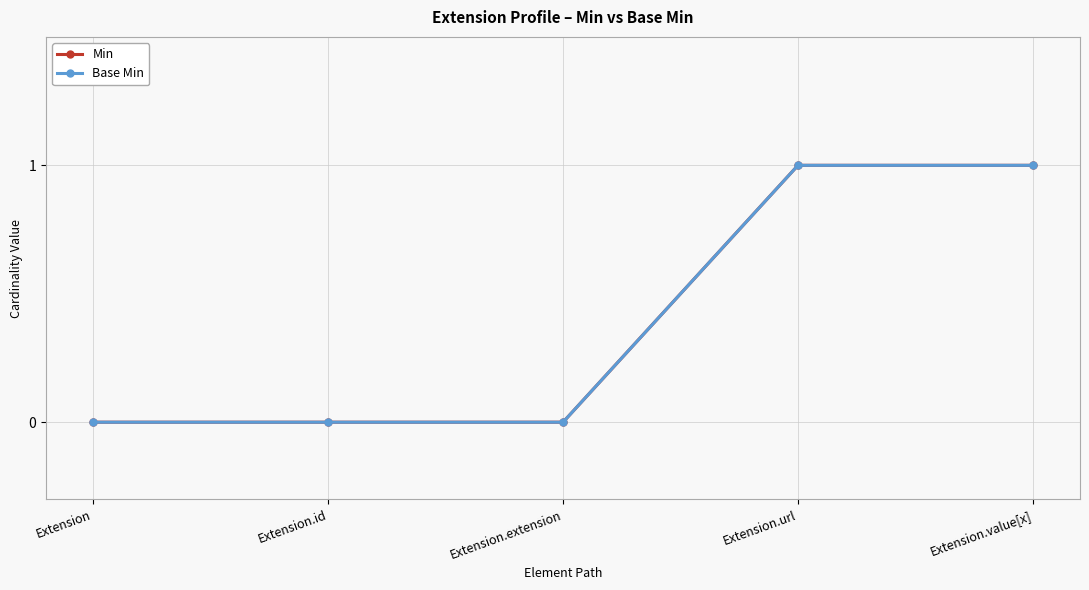

Where is Base Min nearest to the value 0?

Extension